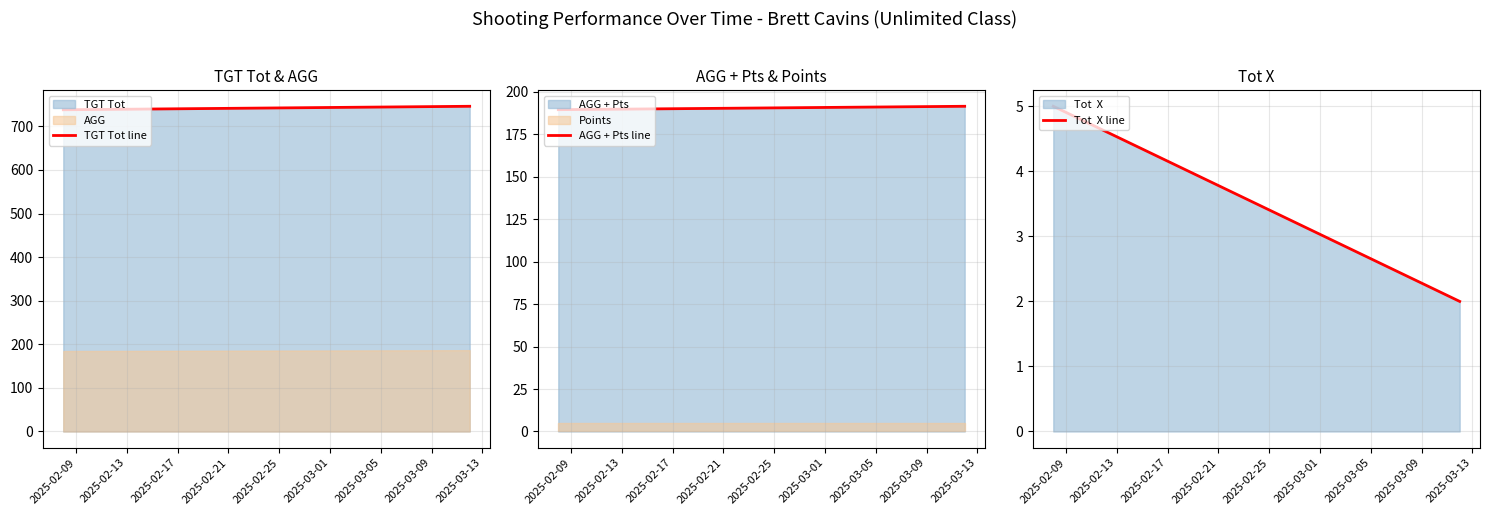

What is the greatest value displayed?

746.0